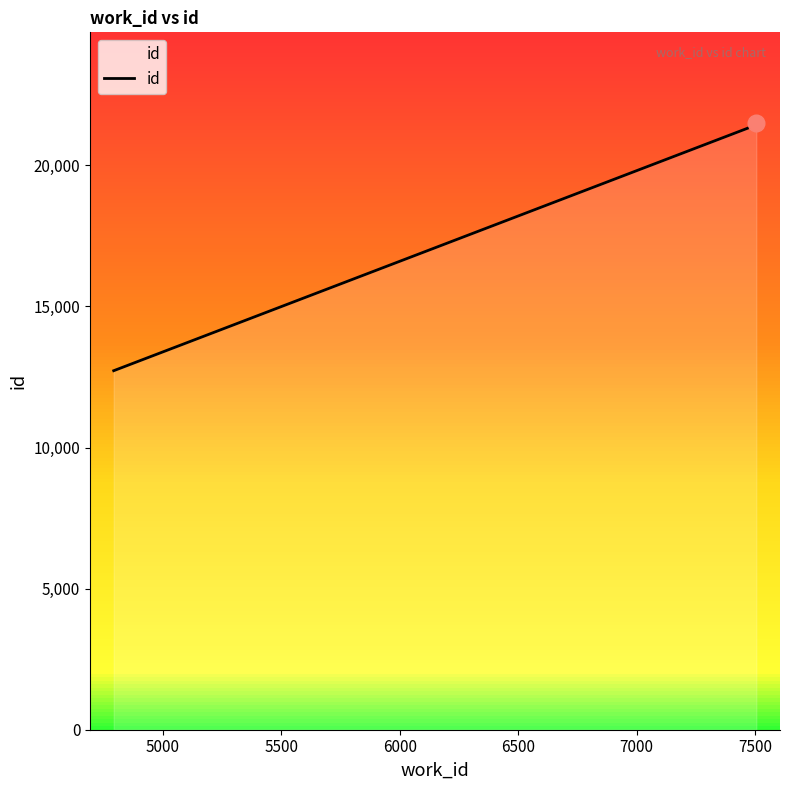

True or false: id has more than 1 interior local peaks.

False